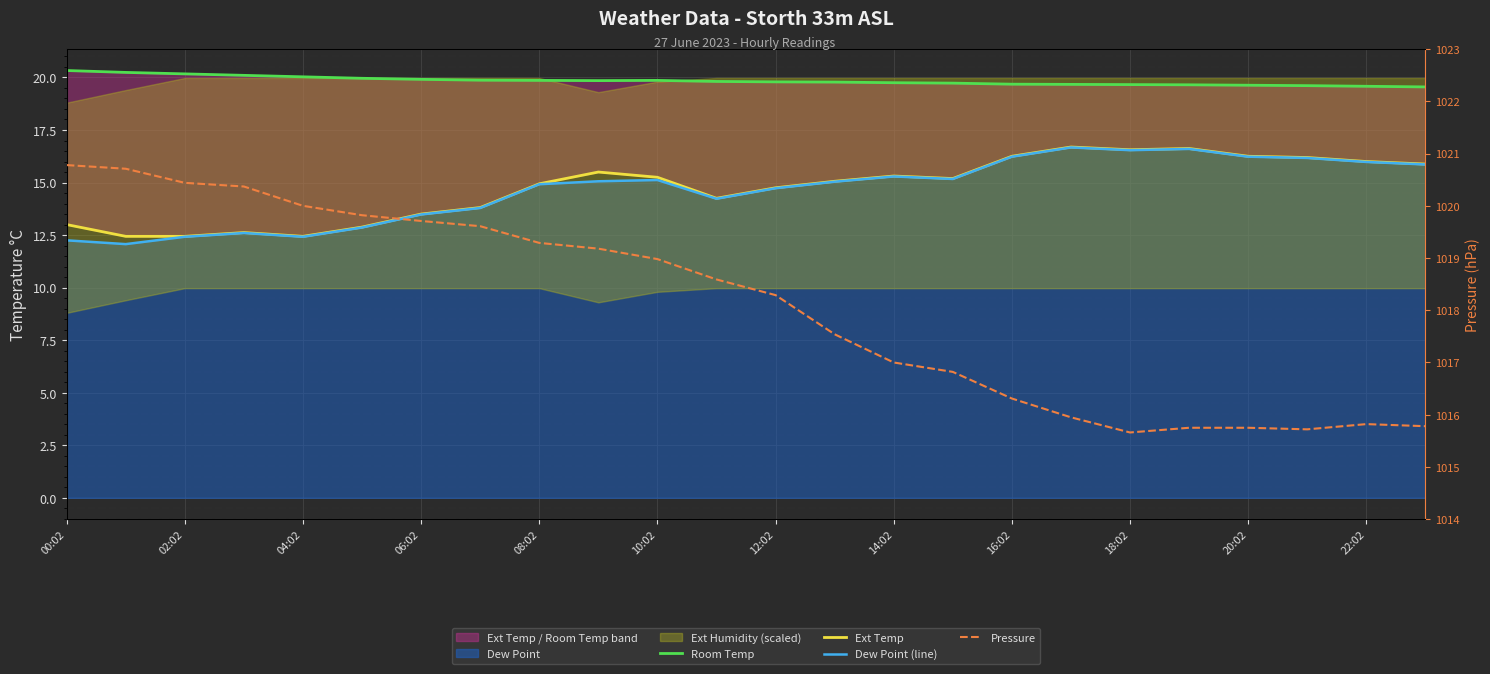

True or false: Pressure and Ext Temp cross at least once.

False